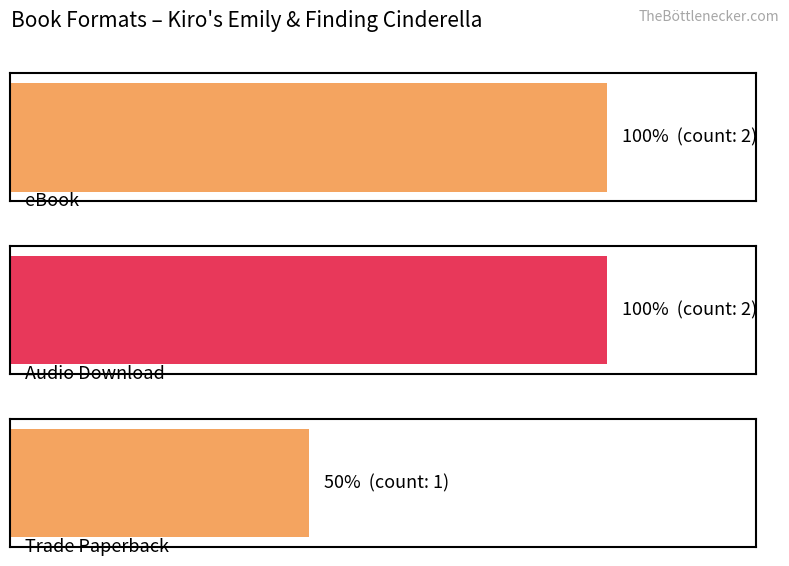

Does the chart contain any negative values?

No